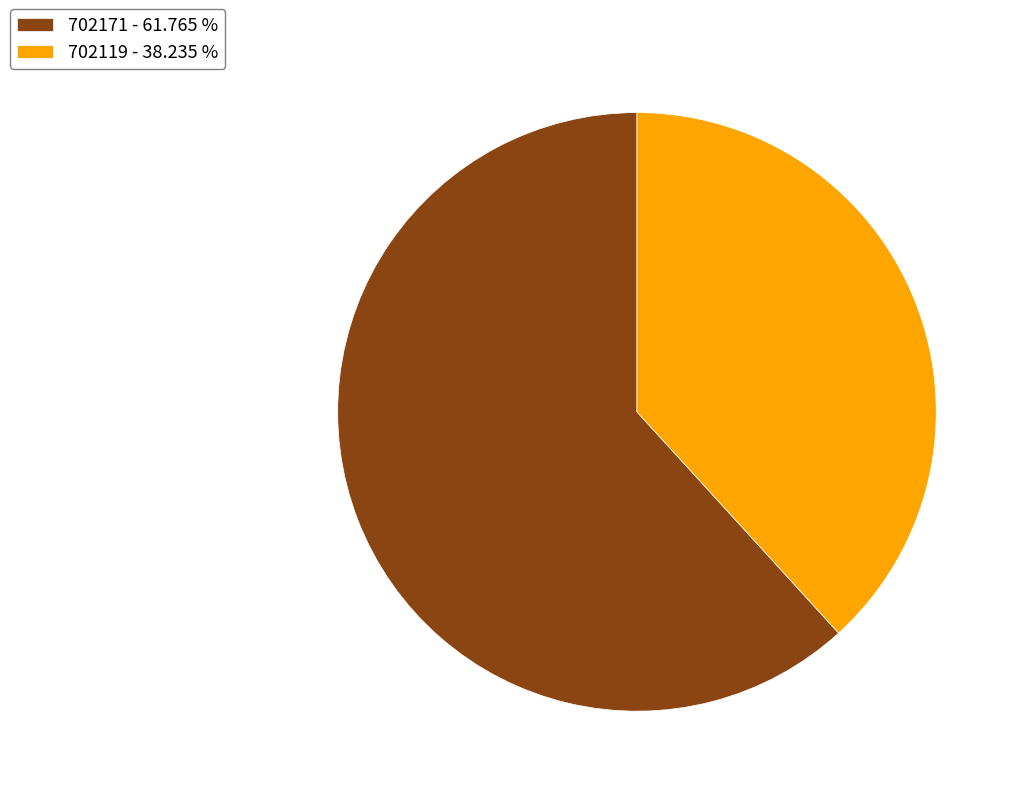

Is 702171 the majority of the pie?

Yes